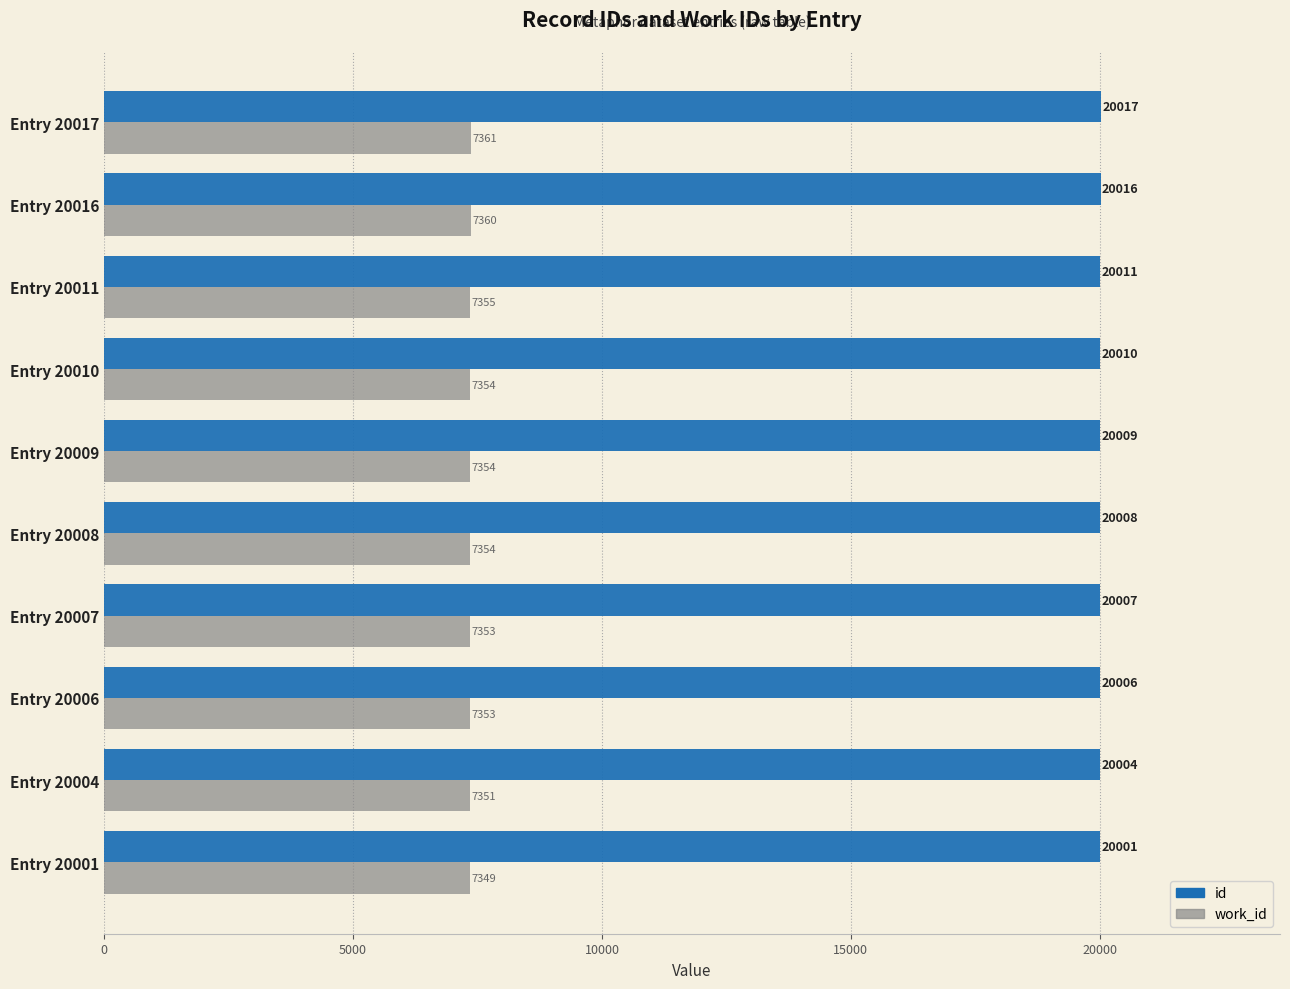

Which series has the largest range (max minus min)?

id